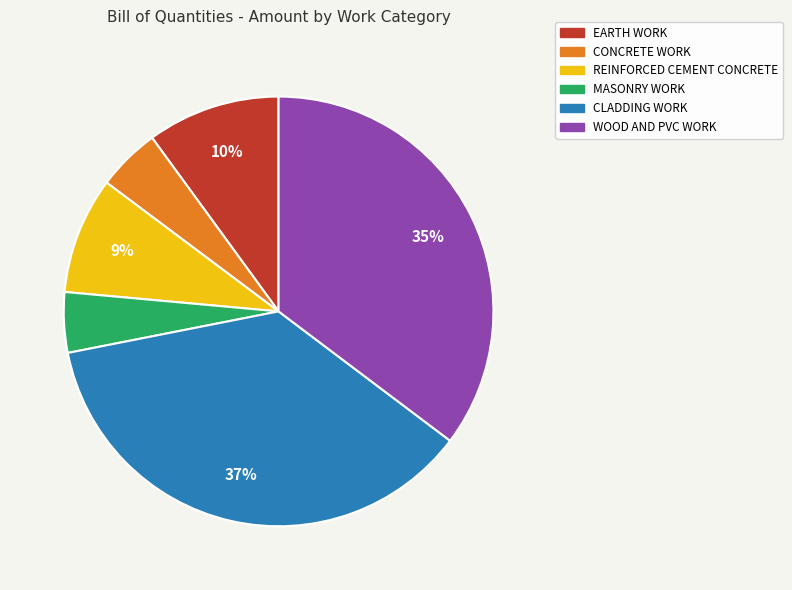

Which has a higher value, EARTH WORK or WOOD AND PVC WORK?

WOOD AND PVC WORK